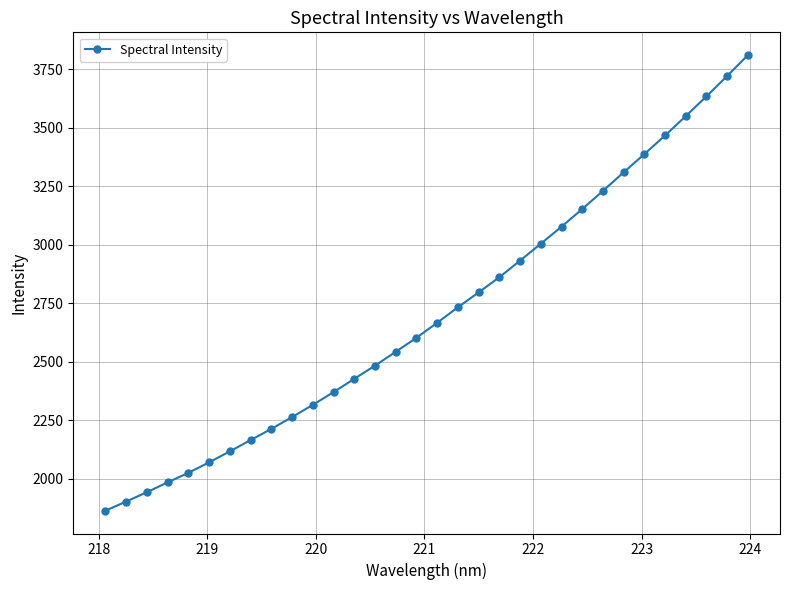

Reading left to right, extract all data points from this chart.

1862.5	1901.7	1941.8	1983.7	2024.5	2069.3	2116.3	2164.4	2212.3	2262.9	2315.0	2369.3	2426.2	2482.6	2541.8	2601.7	2666.0	2732.0	2795.6	2860.5	2931.4	3003.6	3076.5	3151.8	3229.3	3308.8	3386.7	3466.2	3549.0	3633.4	3720.7	3809.6